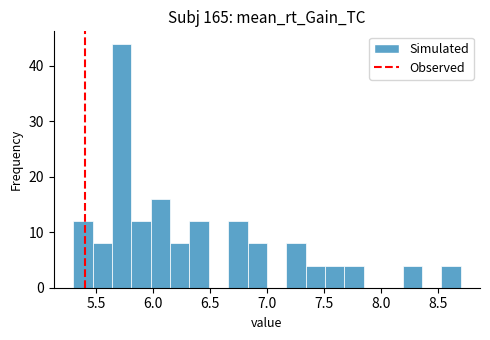

Around what value on the x-axis is the tallest bar? Give the approximate position of its centre, as read against the axis.

5.75